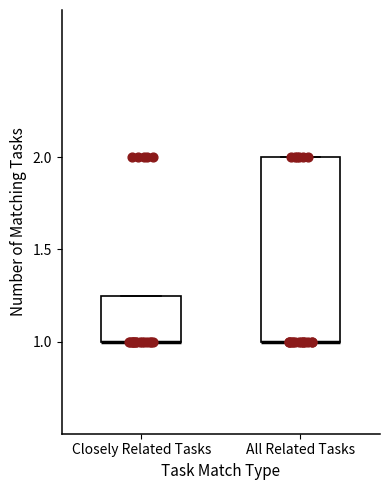

Where is the lower edge of the box for All Related Tasks on the y-axis? The values are not printed on the chart, so give them approximately, as read against the axis.

1.00